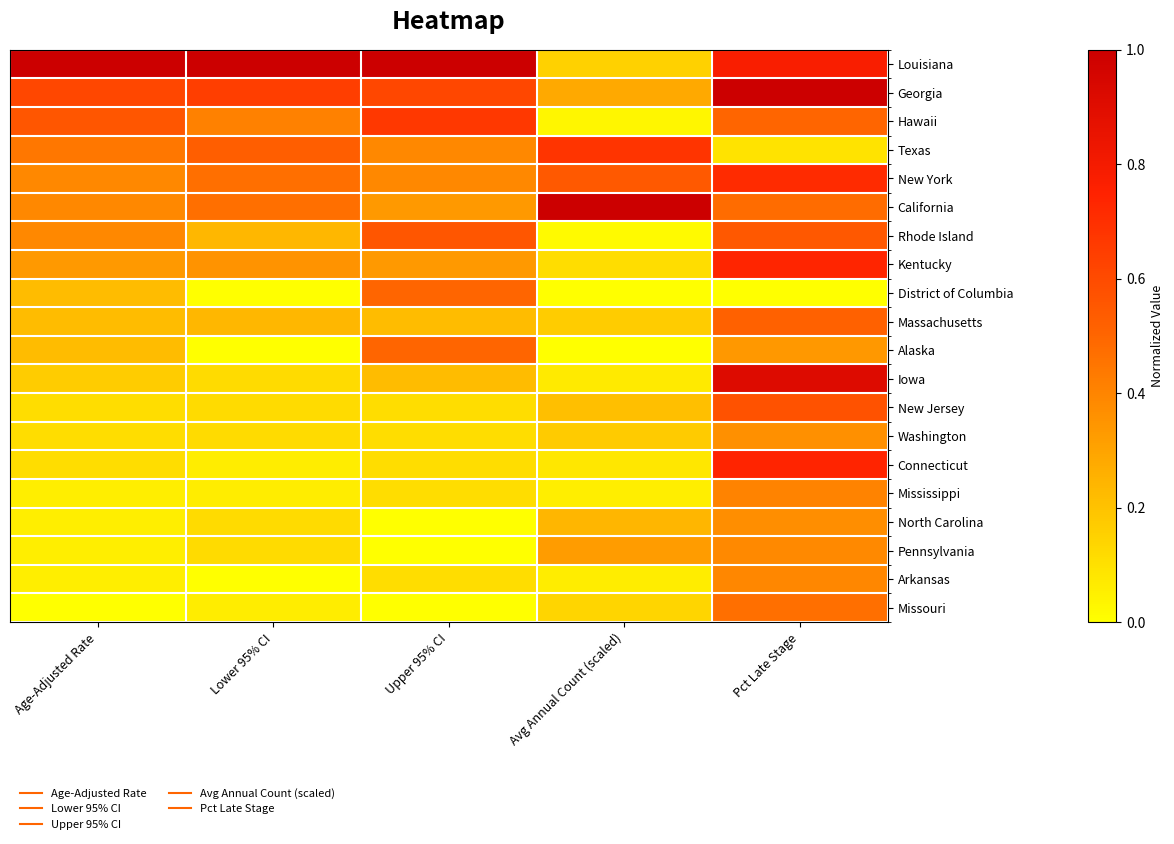

Reading left to right, list all the values displayed in this chart.

Louisiana: Age-Adjusted Rate=1.0	Lower 95% CI=1.0	Upper 95% CI=1.0	Avg Annual Count (scaled)=0.2	Pct Late Stage=0.8
Georgia: Age-Adjusted Rate=0.6	Lower 95% CI=0.6	Upper 95% CI=0.6	Avg Annual Count (scaled)=0.3	Pct Late Stage=1.0
Hawaii: Age-Adjusted Rate=0.6	Lower 95% CI=0.4	Upper 95% CI=0.7	Avg Annual Count (scaled)=0.0	Pct Late Stage=0.5
Texas: Age-Adjusted Rate=0.4	Lower 95% CI=0.5	Upper 95% CI=0.4	Avg Annual Count (scaled)=0.7	Pct Late Stage=0.1
New York: Age-Adjusted Rate=0.4	Lower 95% CI=0.5	Upper 95% CI=0.4	Avg Annual Count (scaled)=0.5	Pct Late Stage=0.7
California: Age-Adjusted Rate=0.4	Lower 95% CI=0.5	Upper 95% CI=0.3	Avg Annual Count (scaled)=1.0	Pct Late Stage=0.5
Rhode Island: Age-Adjusted Rate=0.4	Lower 95% CI=0.2	Upper 95% CI=0.6	Avg Annual Count (scaled)=0.0	Pct Late Stage=0.5
Kentucky: Age-Adjusted Rate=0.3	Lower 95% CI=0.4	Upper 95% CI=0.3	Avg Annual Count (scaled)=0.1	Pct Late Stage=0.7
District of Columbia: Age-Adjusted Rate=0.2	Lower 95% CI=0.0	Upper 95% CI=0.5	Avg Annual Count (scaled)=0.0	Pct Late Stage=0.0
Massachusetts: Age-Adjusted Rate=0.2	Lower 95% CI=0.2	Upper 95% CI=0.2	Avg Annual Count (scaled)=0.2	Pct Late Stage=0.5
Alaska: Age-Adjusted Rate=0.2	Lower 95% CI=0.0	Upper 95% CI=0.5	Avg Annual Count (scaled)=0.0	Pct Late Stage=0.3
Iowa: Age-Adjusted Rate=0.2	Lower 95% CI=0.1	Upper 95% CI=0.2	Avg Annual Count (scaled)=0.1	Pct Late Stage=0.9
New Jersey: Age-Adjusted Rate=0.1	Lower 95% CI=0.1	Upper 95% CI=0.1	Avg Annual Count (scaled)=0.2	Pct Late Stage=0.6
Washington: Age-Adjusted Rate=0.1	Lower 95% CI=0.1	Upper 95% CI=0.1	Avg Annual Count (scaled)=0.2	Pct Late Stage=0.4
Connecticut: Age-Adjusted Rate=0.1	Lower 95% CI=0.1	Upper 95% CI=0.1	Avg Annual Count (scaled)=0.1	Pct Late Stage=0.7
Mississippi: Age-Adjusted Rate=0.1	Lower 95% CI=0.1	Upper 95% CI=0.1	Avg Annual Count (scaled)=0.1	Pct Late Stage=0.4
North Carolina: Age-Adjusted Rate=0.1	Lower 95% CI=0.1	Upper 95% CI=0.0	Avg Annual Count (scaled)=0.2	Pct Late Stage=0.4
Pennsylvania: Age-Adjusted Rate=0.1	Lower 95% CI=0.1	Upper 95% CI=0.0	Avg Annual Count (scaled)=0.3	Pct Late Stage=0.4
Arkansas: Age-Adjusted Rate=0.1	Lower 95% CI=0.0	Upper 95% CI=0.1	Avg Annual Count (scaled)=0.1	Pct Late Stage=0.4
Missouri: Age-Adjusted Rate=0.0	Lower 95% CI=0.1	Upper 95% CI=0.0	Avg Annual Count (scaled)=0.1	Pct Late Stage=0.5